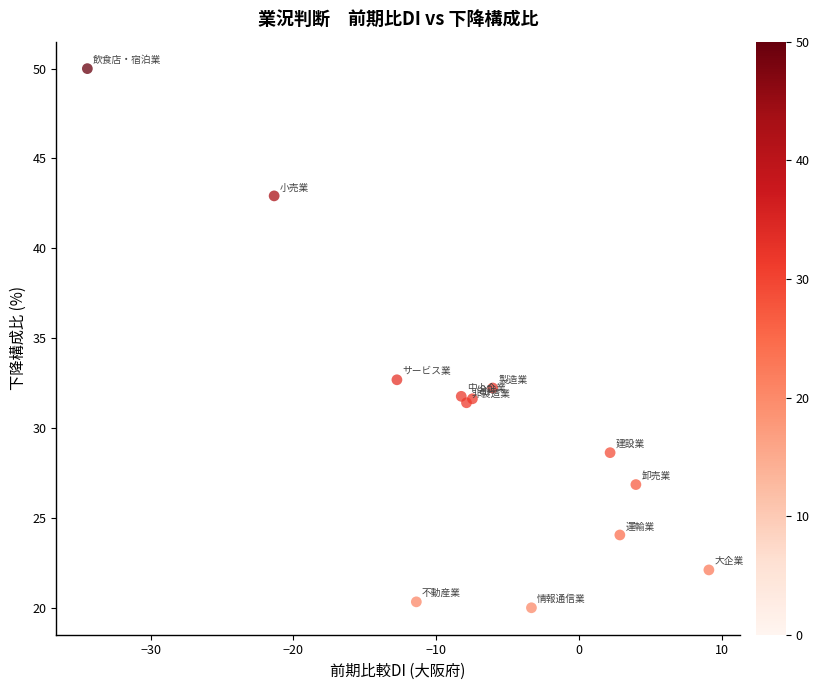

What Y value in the scatter plot is closest to 35?

32.7